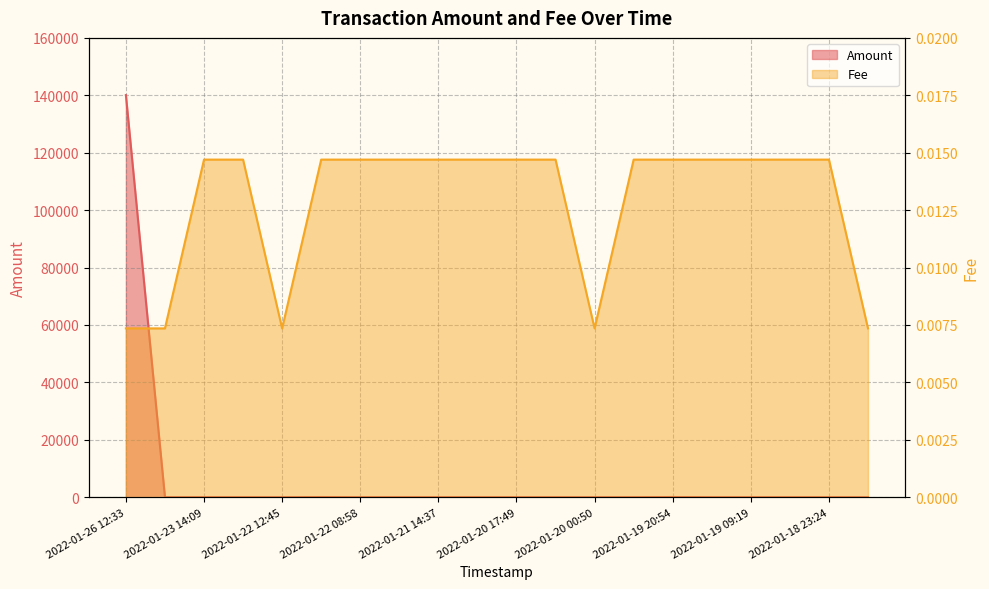

How many Fee values are between 0 and 1?

20